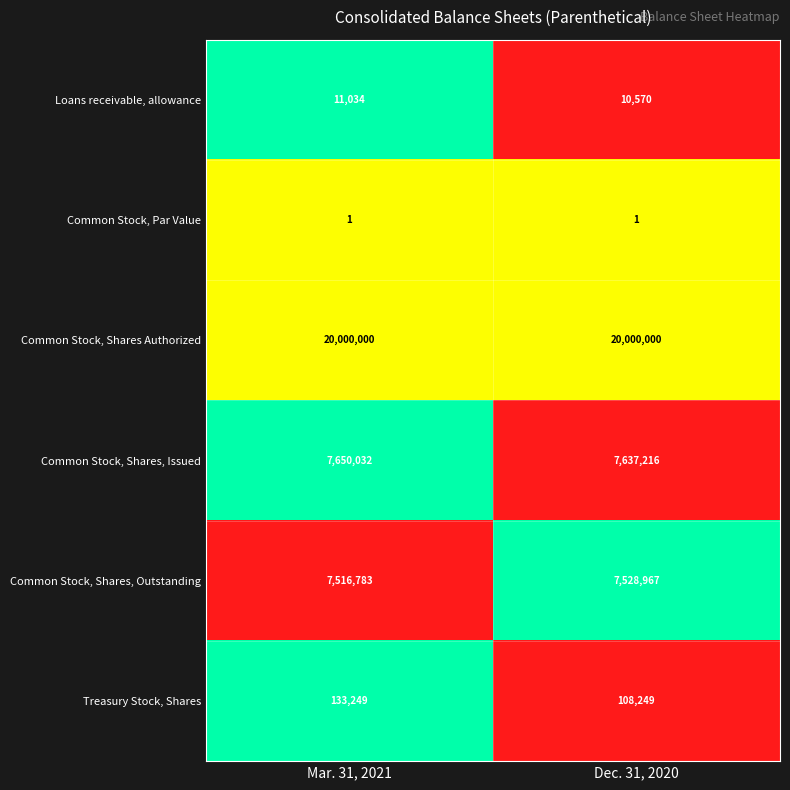

What value does the Common Stock, Shares Authorized series have at Mar. 31, 2021?

20000000